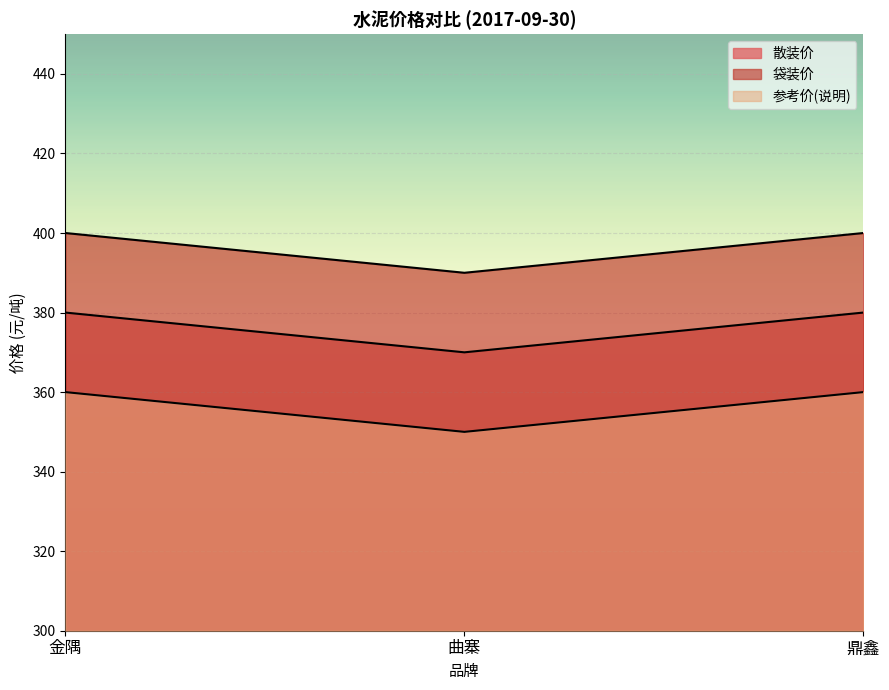

What is the minimum value shown in the chart?

350